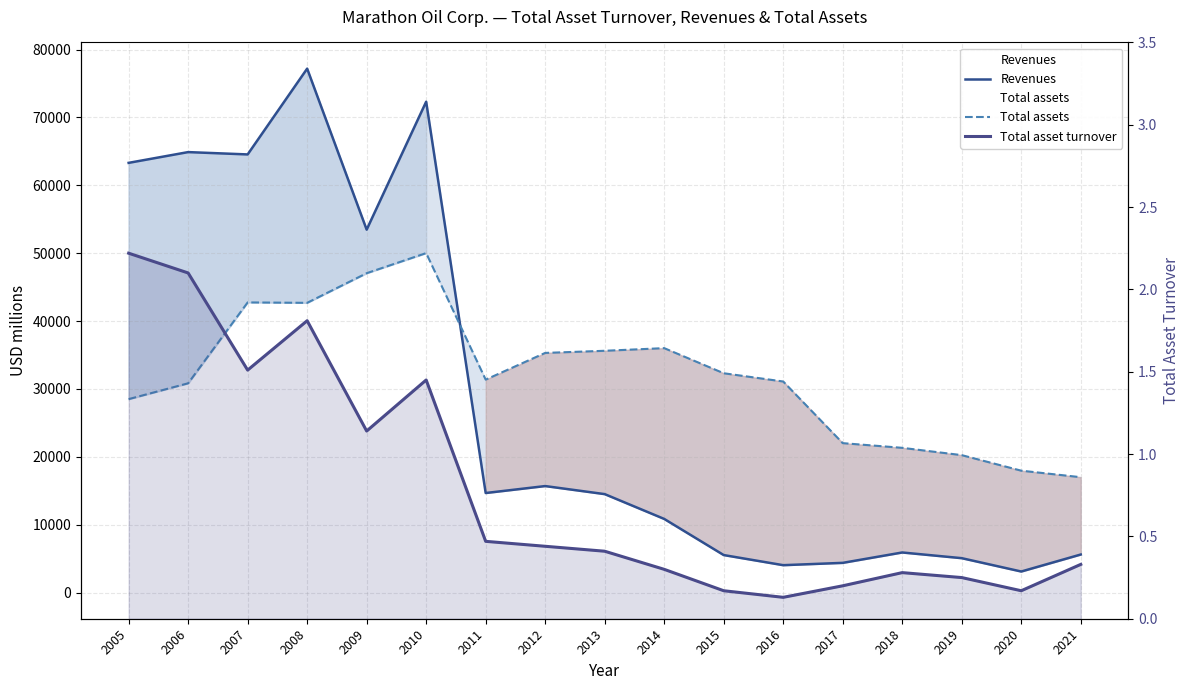

Which series has the widest spread of values?

Revenues